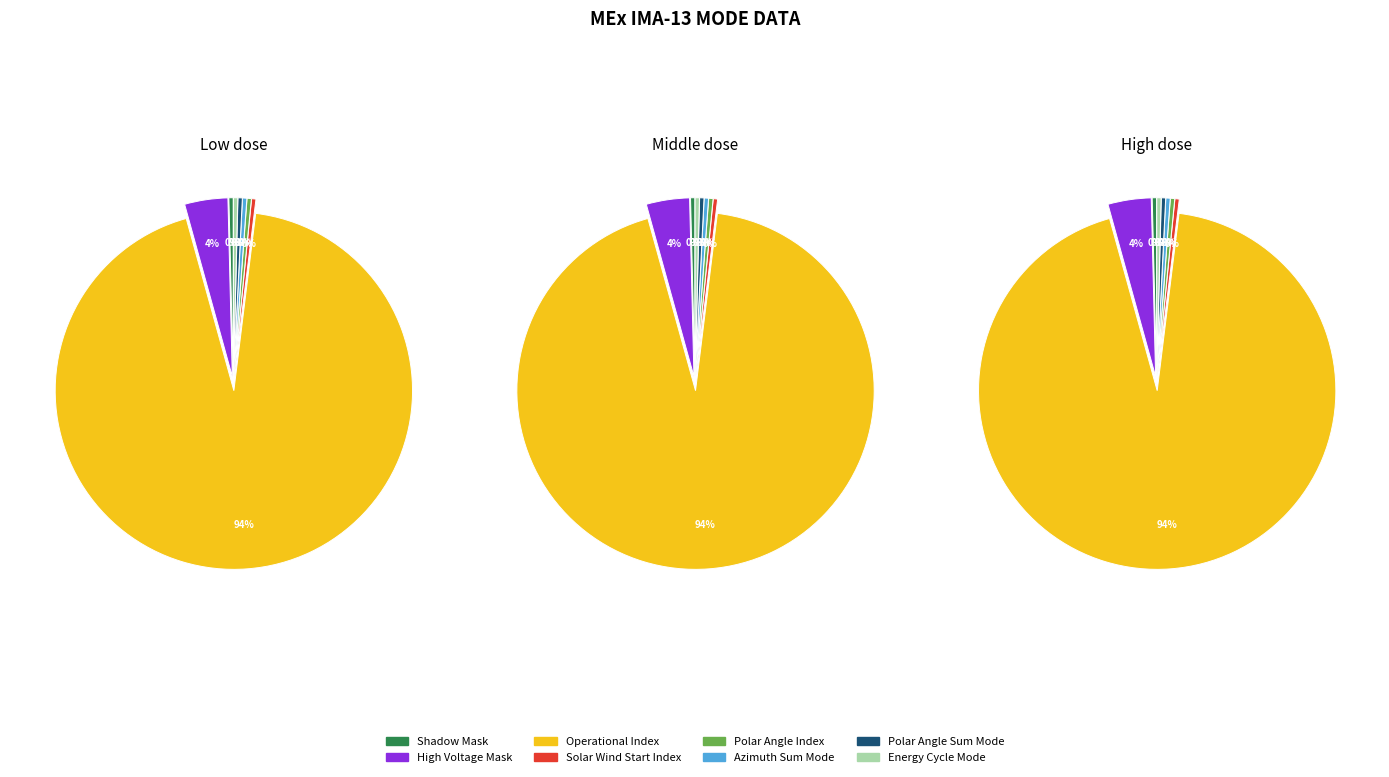

Rank the categories by value from lowest to highest.

Shadow Mask, Solar Wind Start Index, Polar Angle Index, Azimuth Sum Mode, Polar Angle Sum Mode, Energy Cycle Mode, High Voltage Mask, Operational Index